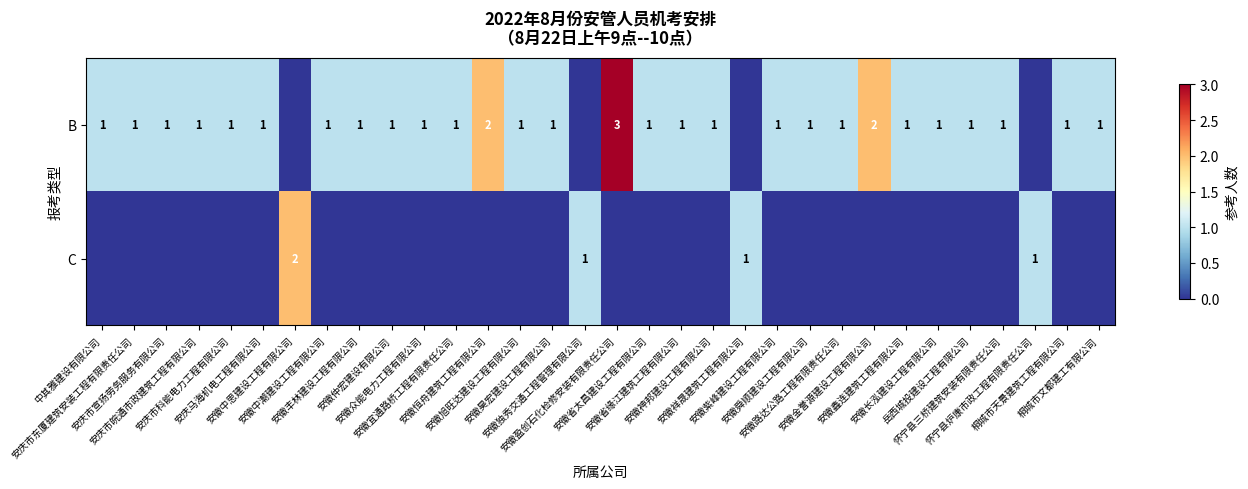

Is the value of B at 安庆马海机电工程有限公司 greater than the value of C at 安徽路达公路工程有限责任公司?

Yes